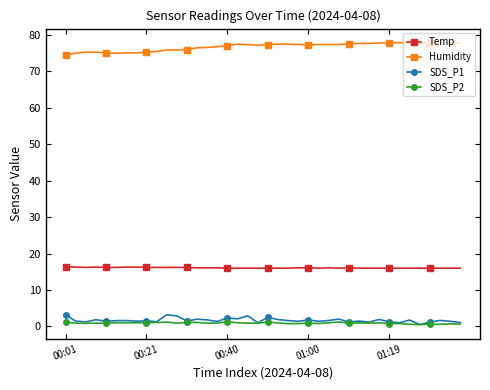

What is the average value of the SDS_P1 series?

1.7